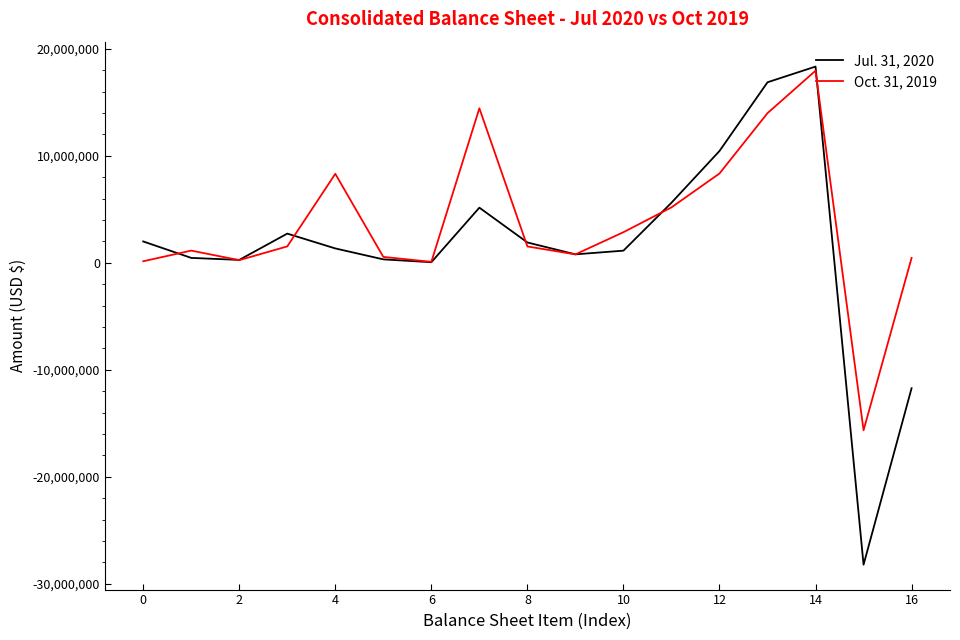

Which series has the widest spread of values?

Jul. 31, 2020